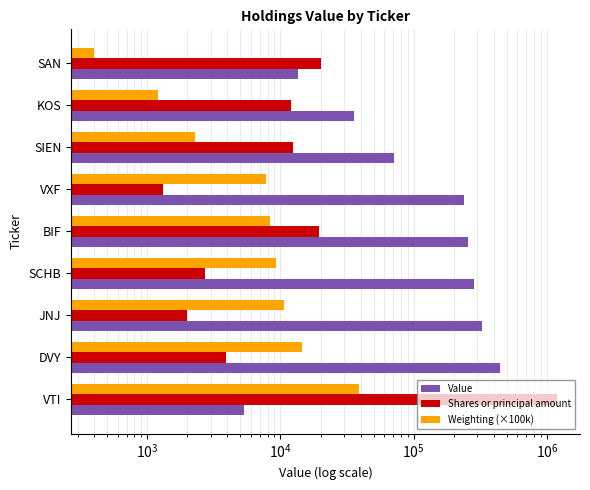

What is the value of the Value bar at the 5th from the left?

256995.0